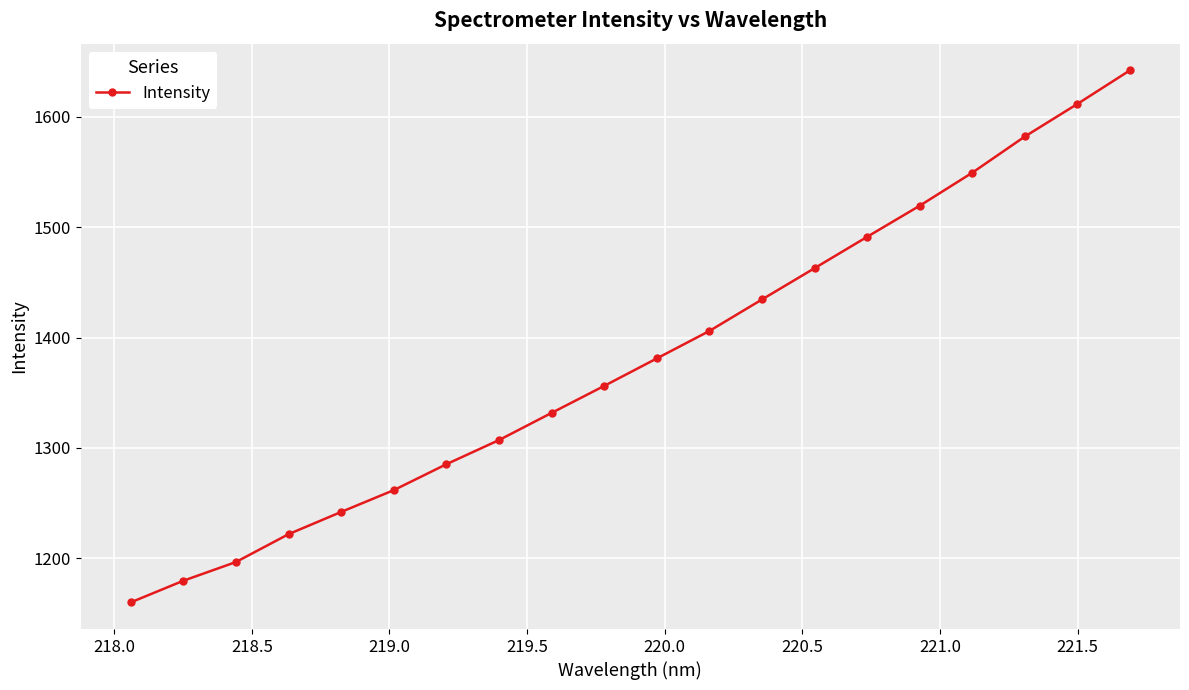

What is the value of the 2nd point from the left?

1179.6